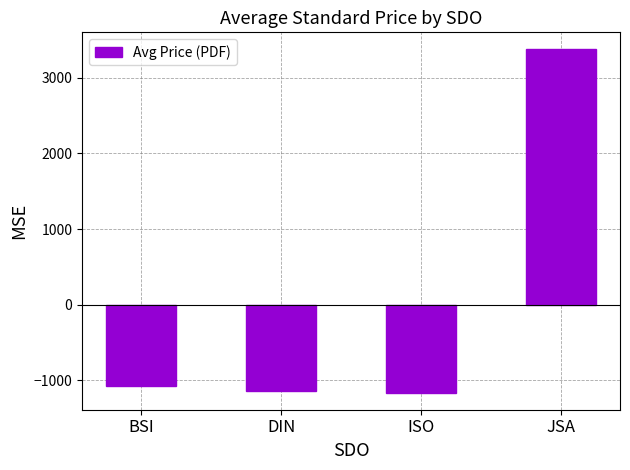

How many values are above zero?

1